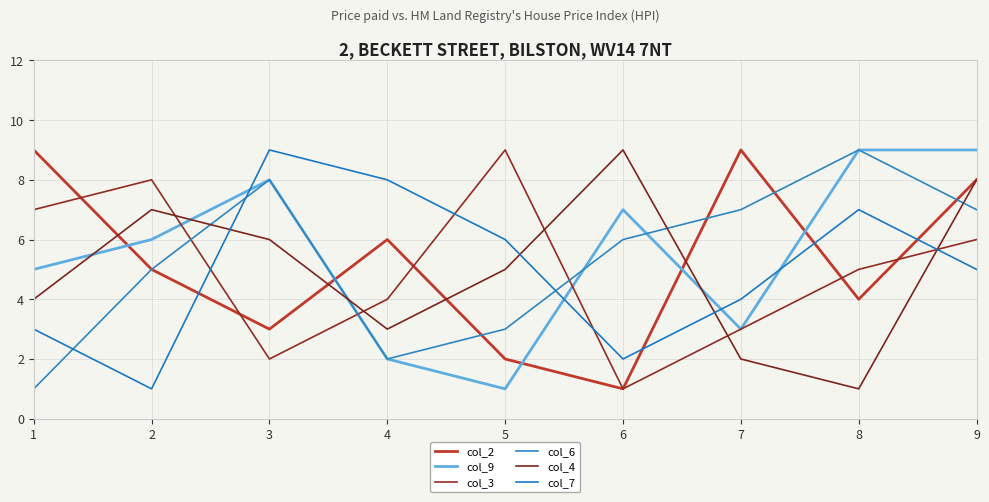

What is the value of the col_7 point at the 7th from the left?

4